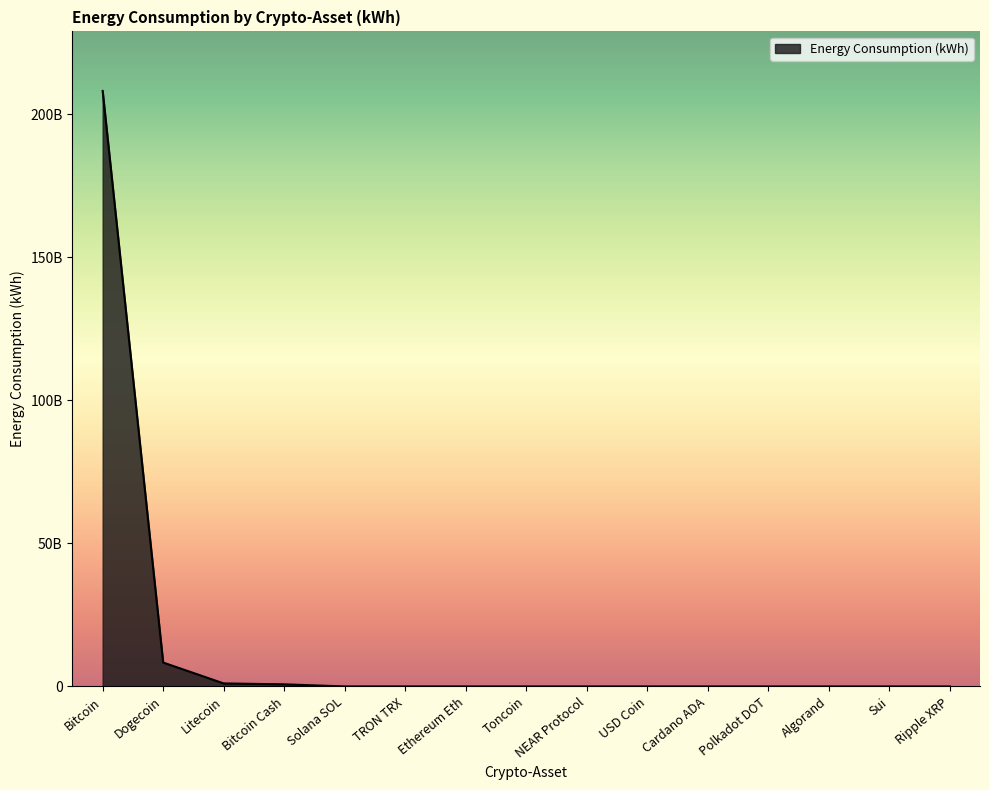

What is the sum of the values at Sui and Ethereum Eth?

2744946.0